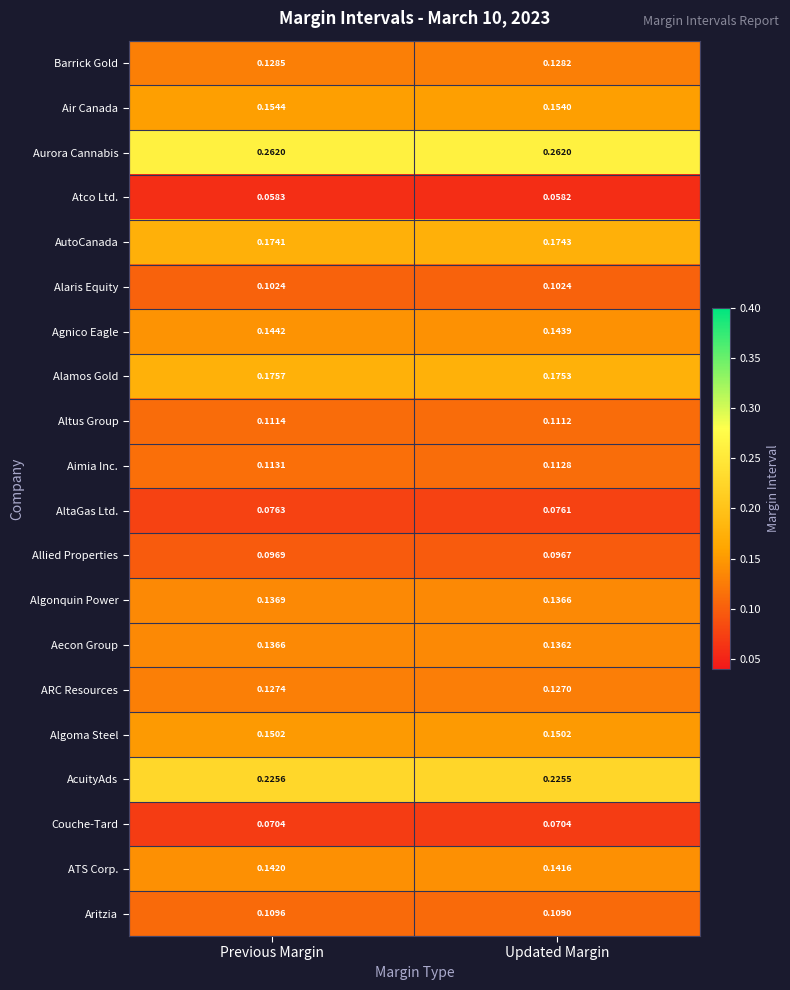

At which label is Aritzia closest to 0?

Updated Margin